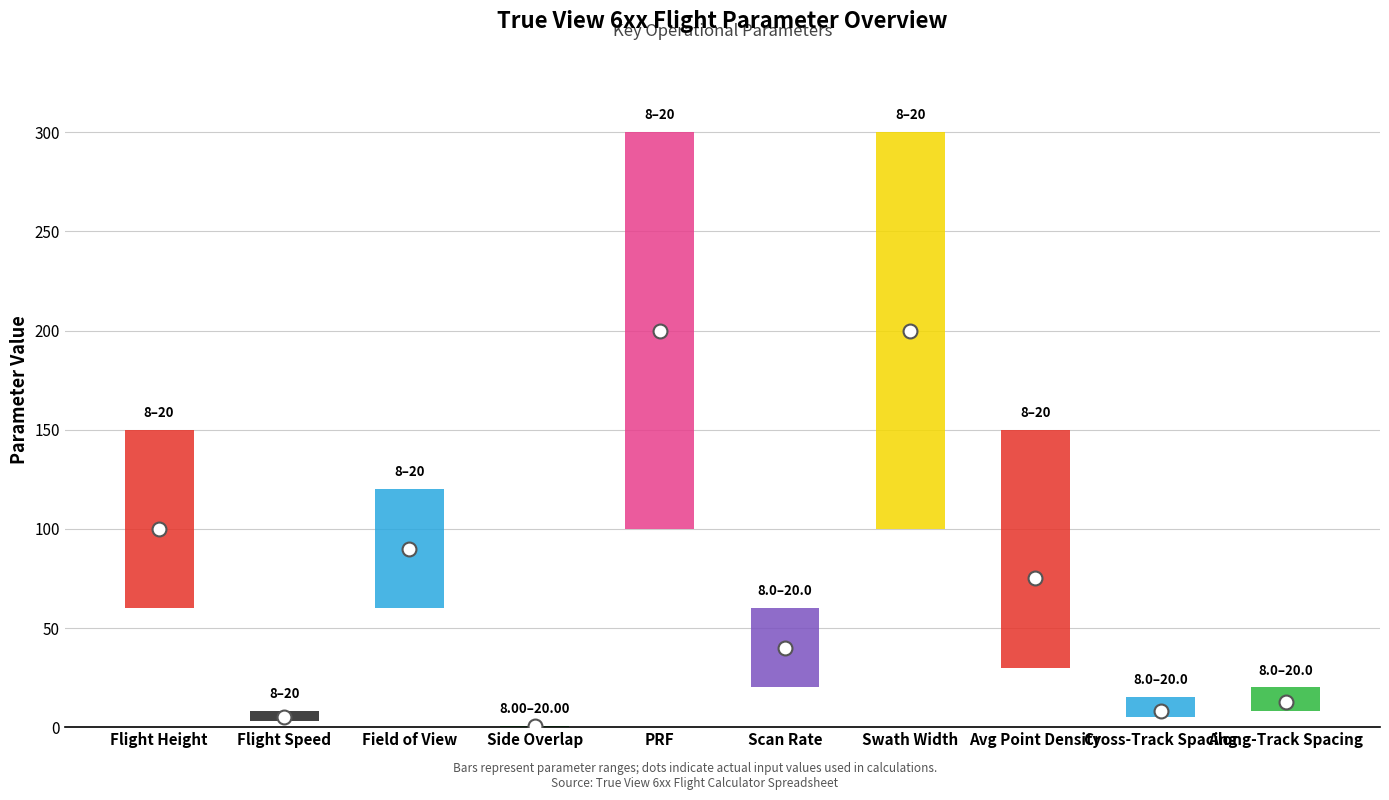

Does the chart contain any negative values?

No